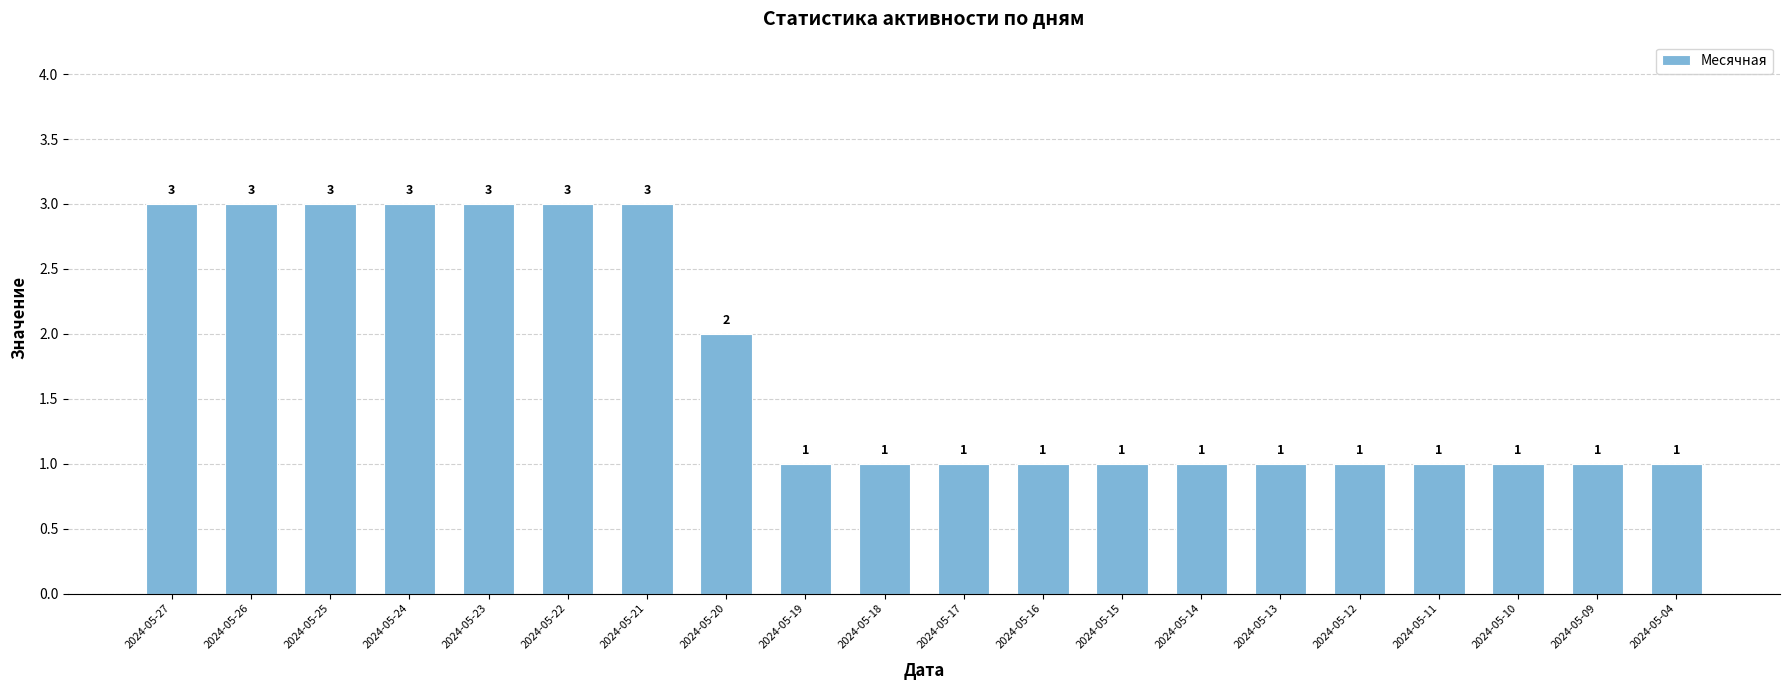

At which label is the value closest to 2?

2024-05-20